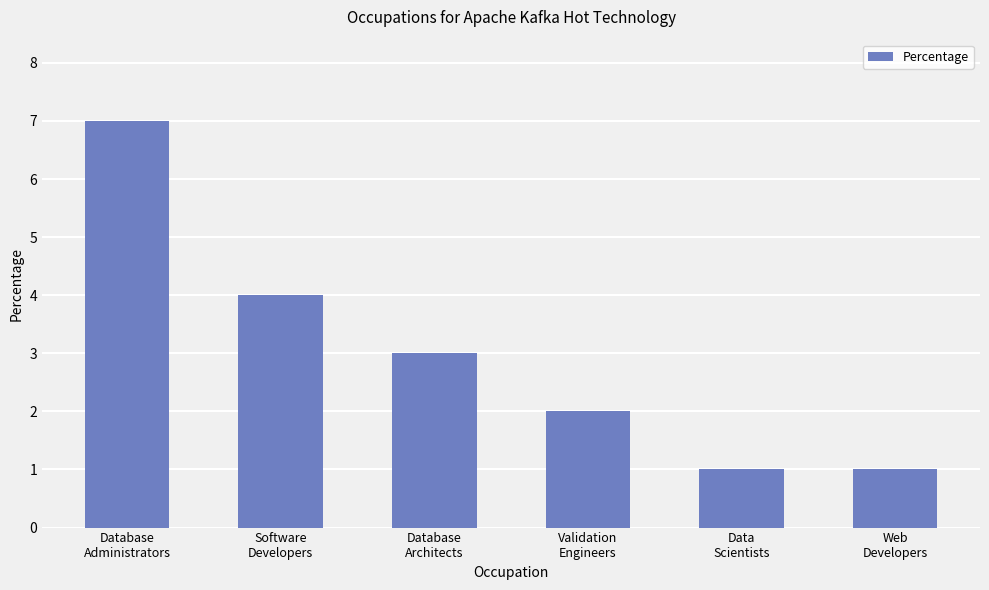

What is the label of the 2nd bar from the right?

Data
Scientists